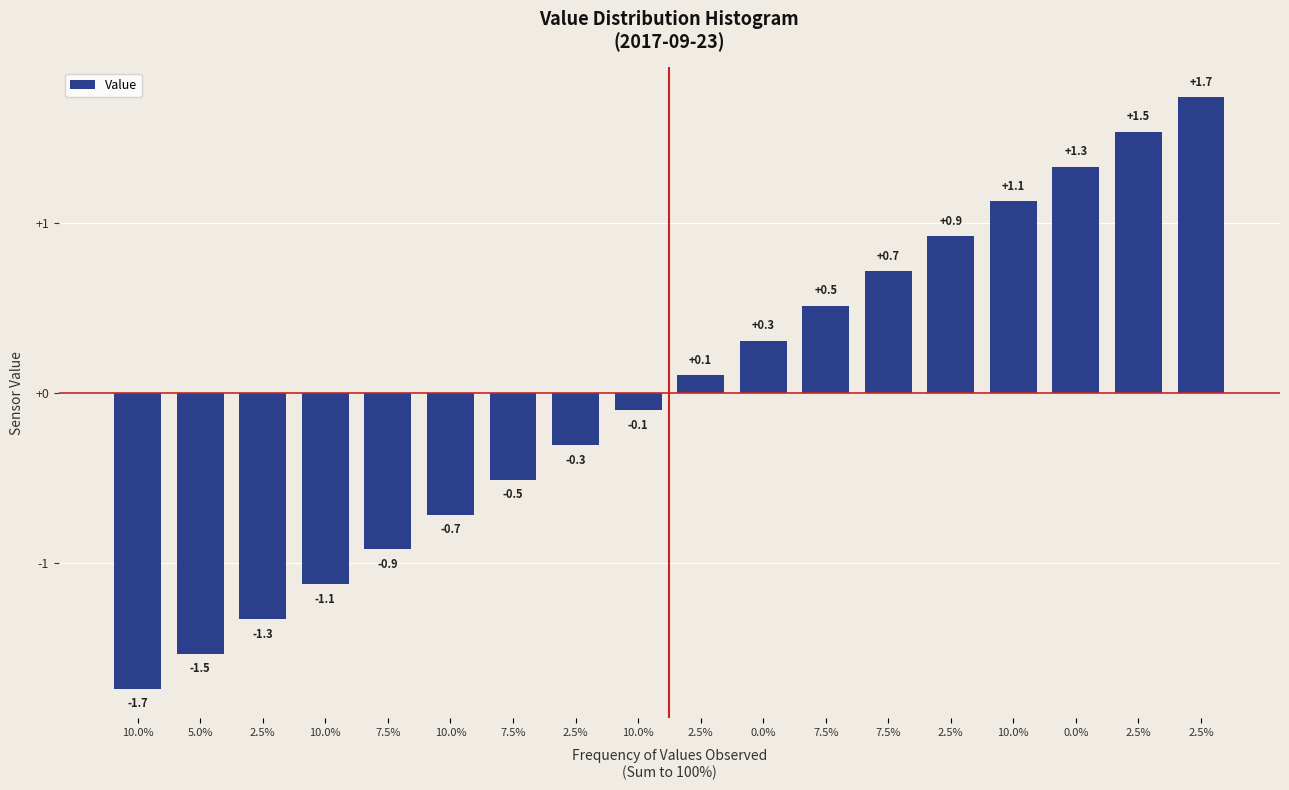

How many bars are there in total?

18